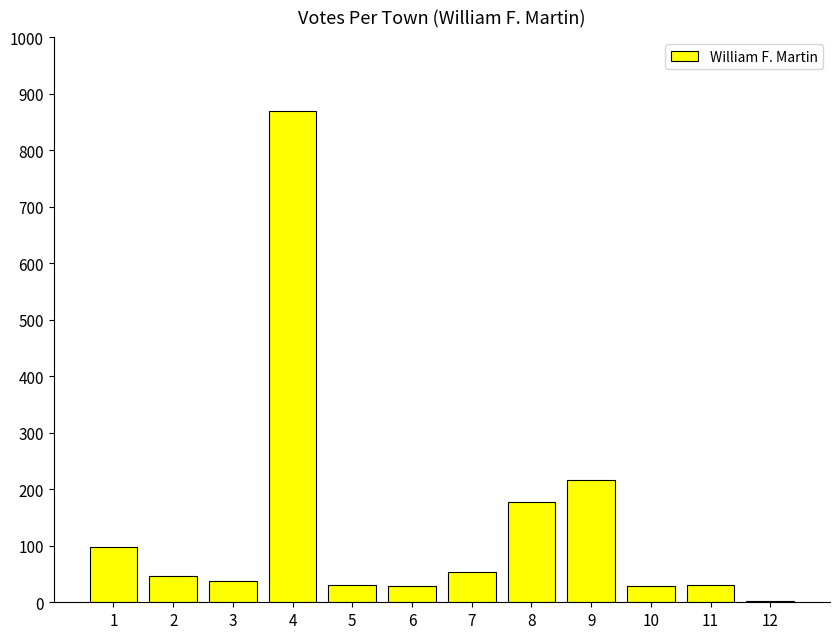

Is it true that the value at 4 is 870?

True